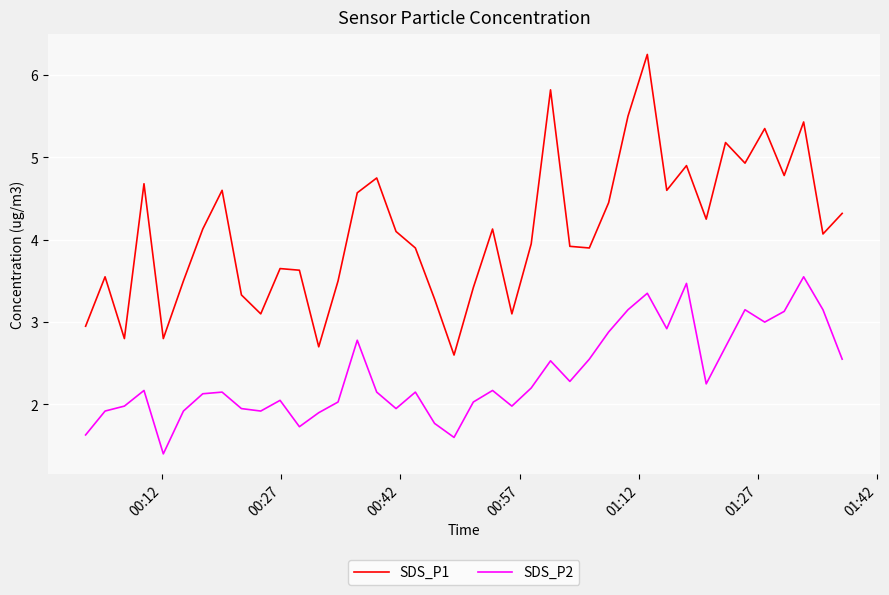

Which series has the largest range (max minus min)?

SDS_P1